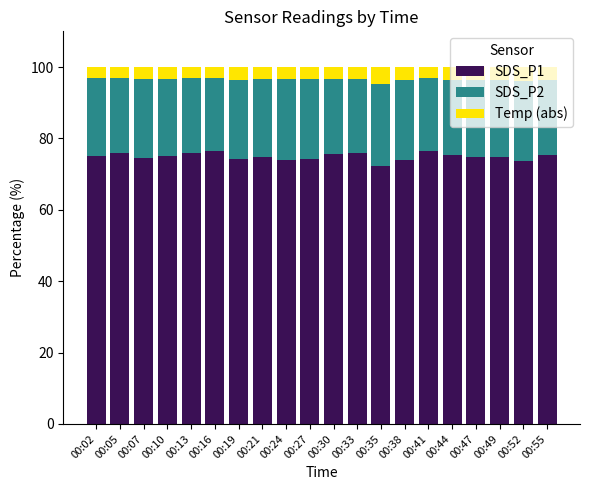

The value of SDS_P1 at 00:35 is 72.3. True or false?

True